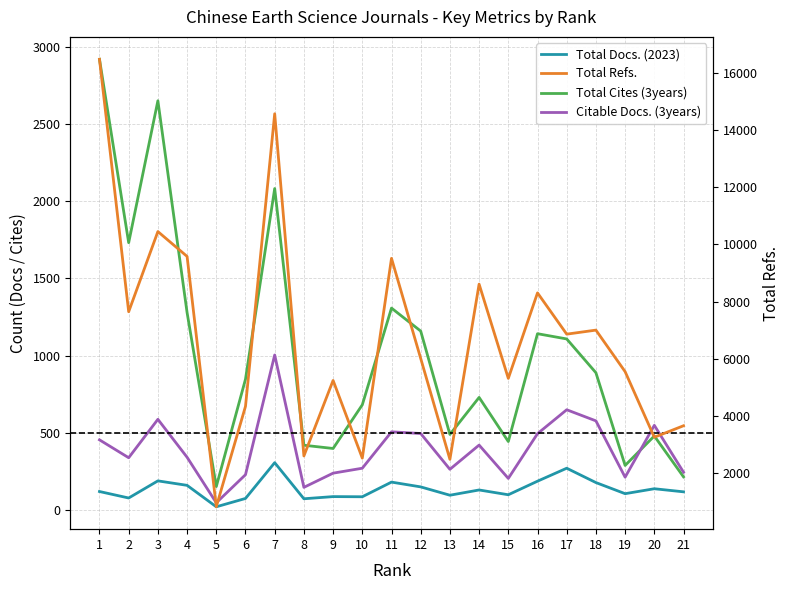

Which series changed the most between 6 and 8?

Total Refs.